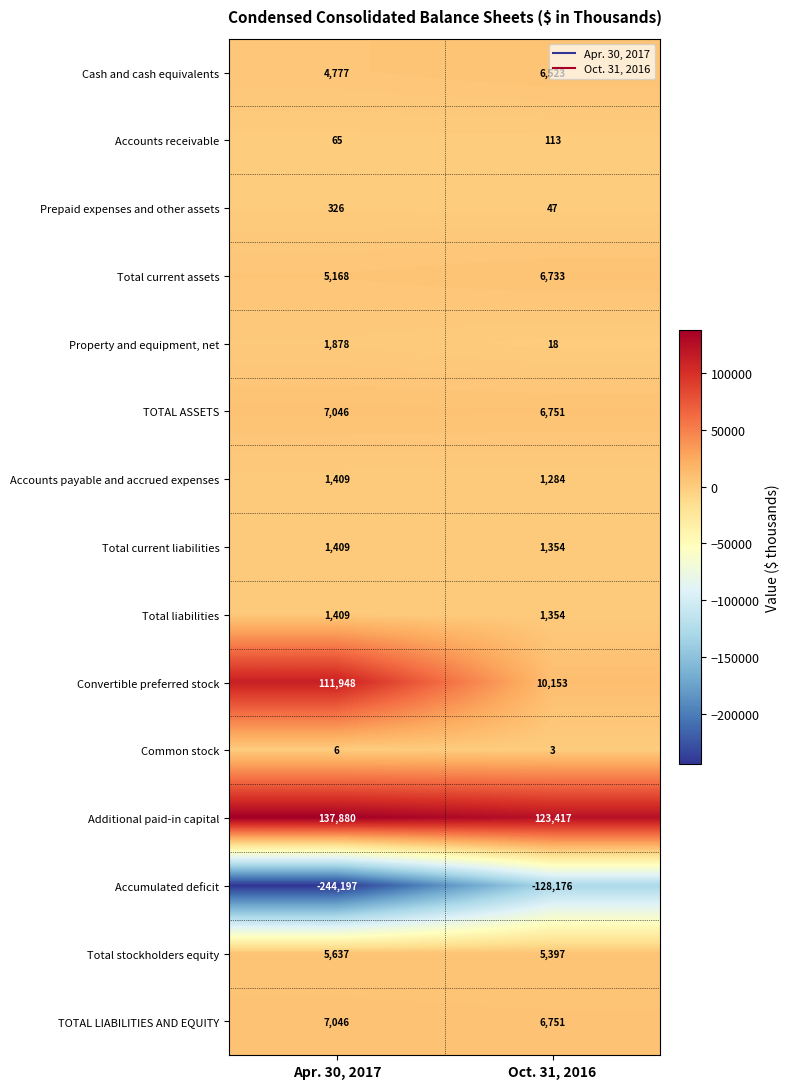

The Property and equipment, net series shows 32 at Oct. 31, 2016. True or false?

False